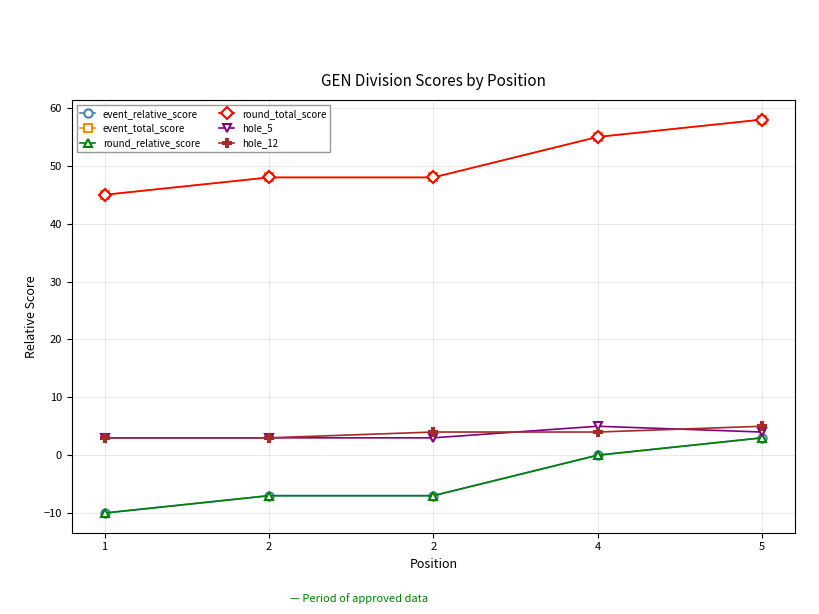

Which series has the largest total across all categories?

event_total_score